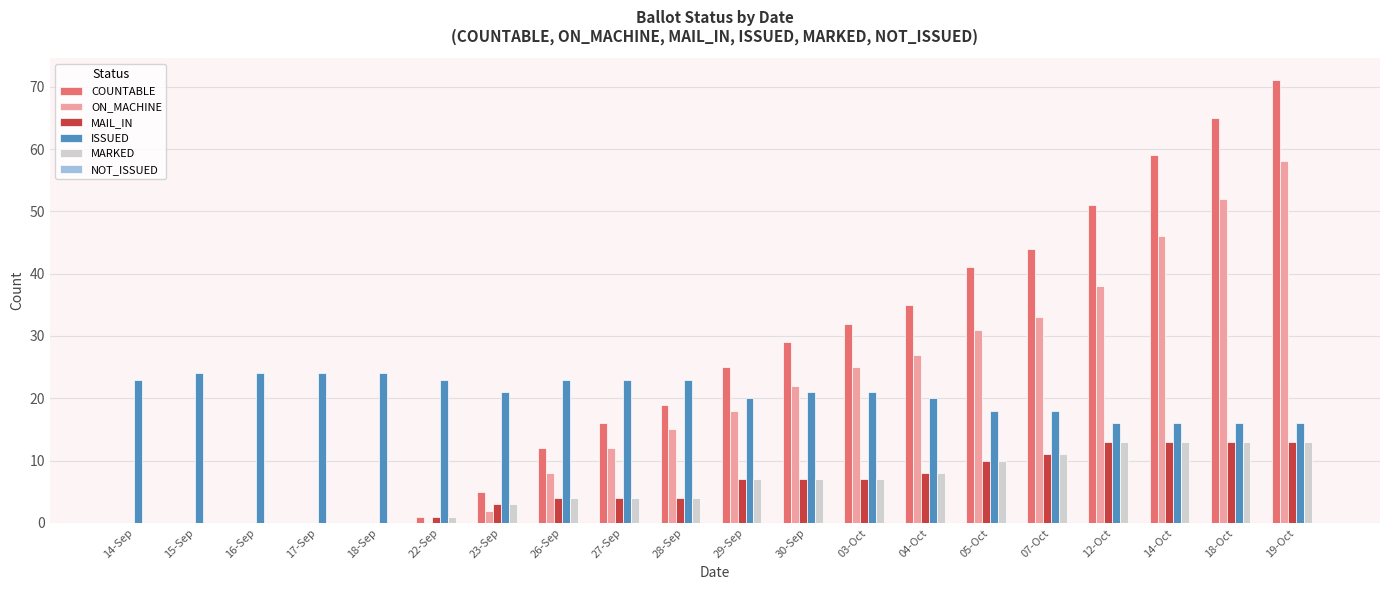

Are the bars grouped side by side (vs. stacked)?

Yes